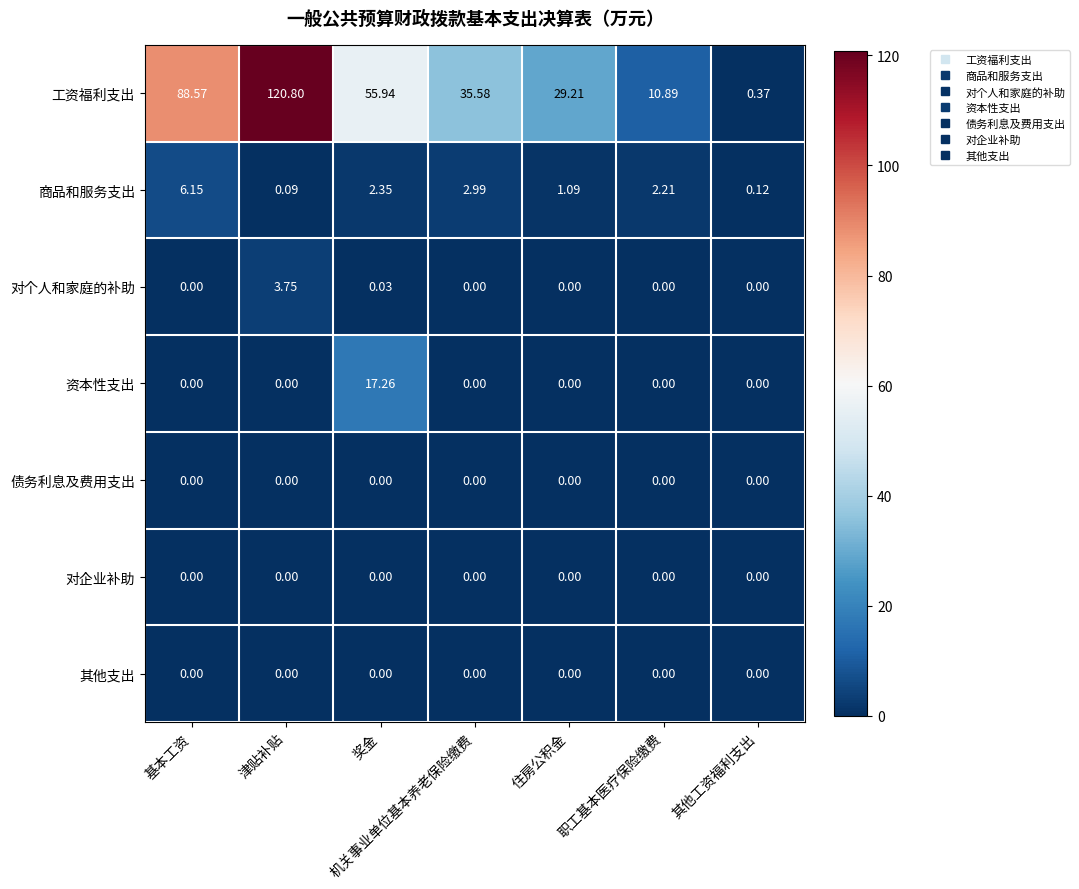

At which label does 工资福利支出 reach its minimum?

其他工资福利支出